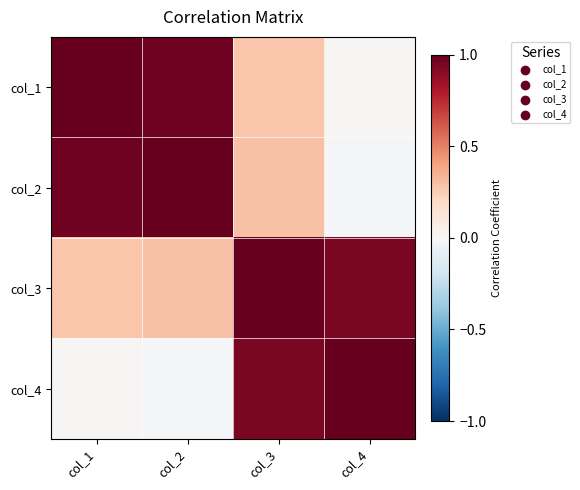

Reading left to right, extract all data points from this chart.

col_1: col_1=1.0	col_2=1.0	col_3=0.3	col_4=0.0
col_2: col_1=1.0	col_2=1.0	col_3=0.3	col_4=-0.0
col_3: col_1=0.3	col_2=0.3	col_3=1.0	col_4=0.9
col_4: col_1=0.0	col_2=-0.0	col_3=0.9	col_4=1.0